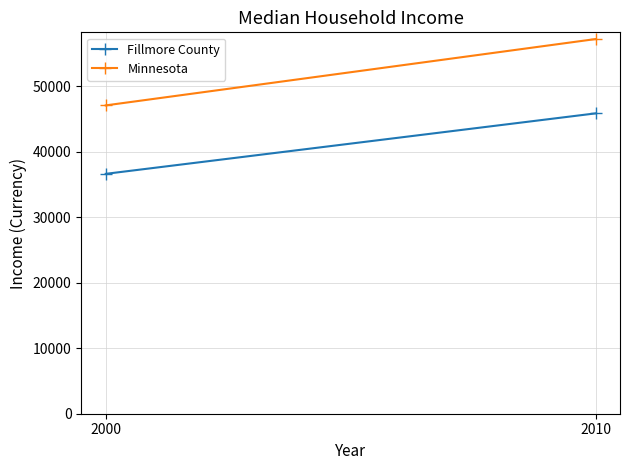

What are all the series names shown in the legend?

Fillmore County, Minnesota